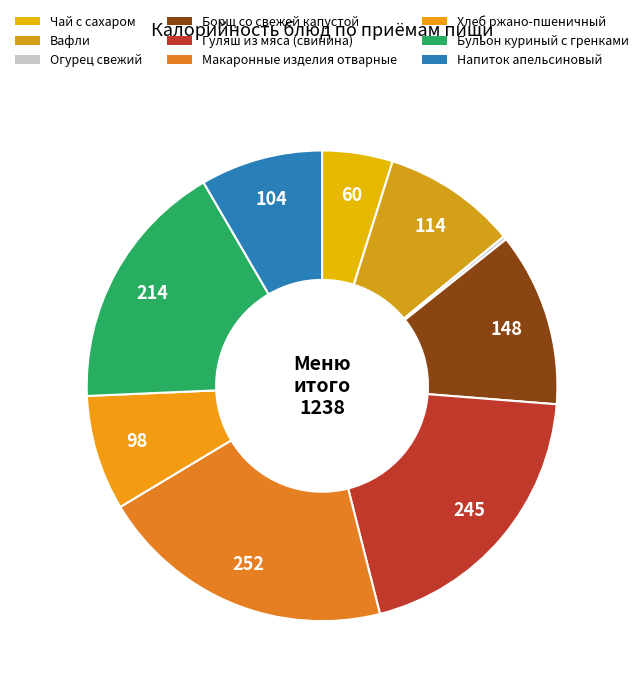

To the nearest percent, what percentage of the pie is Гуляш из мяса (свинина)?

20%